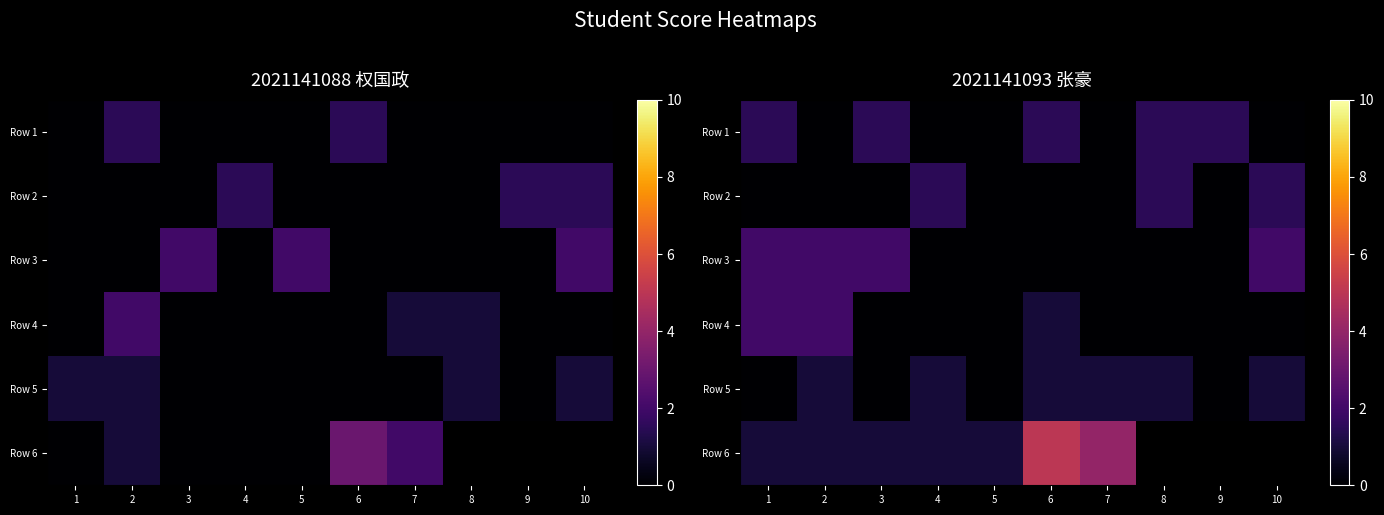

At how many categories does at least one series exceed 1?

9